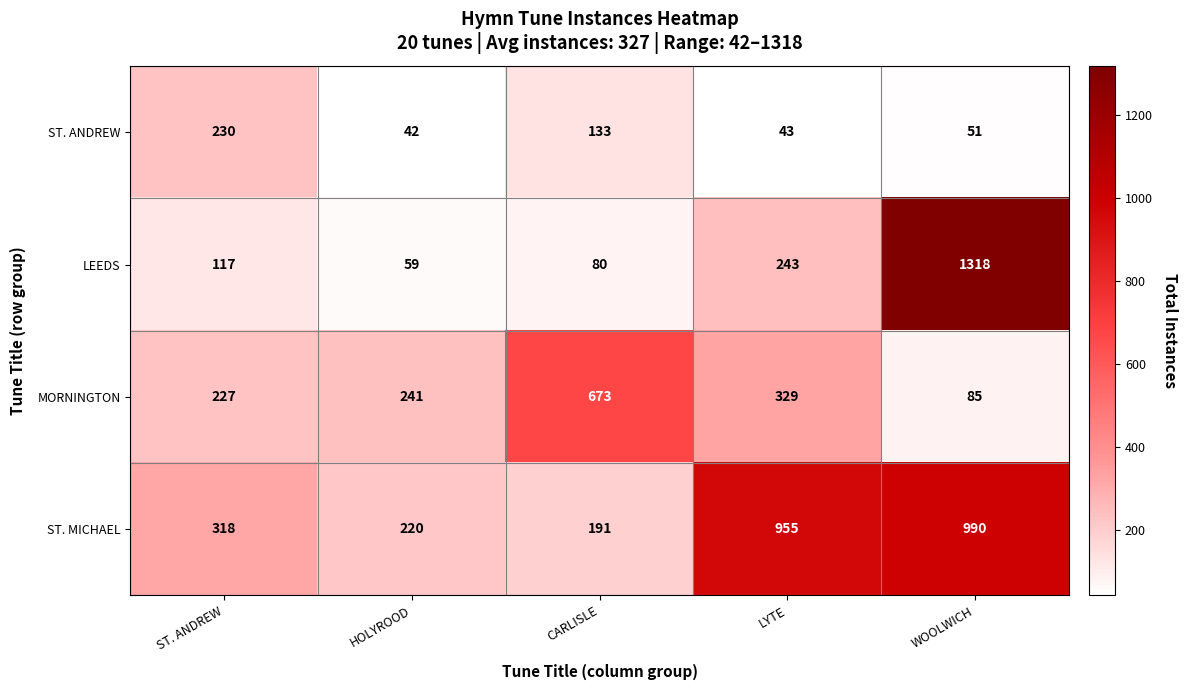

Rank the categories by ST. MICHAEL value from highest to lowest.

WOOLWICH, LYTE, ST. ANDREW, HOLYROOD, CARLISLE